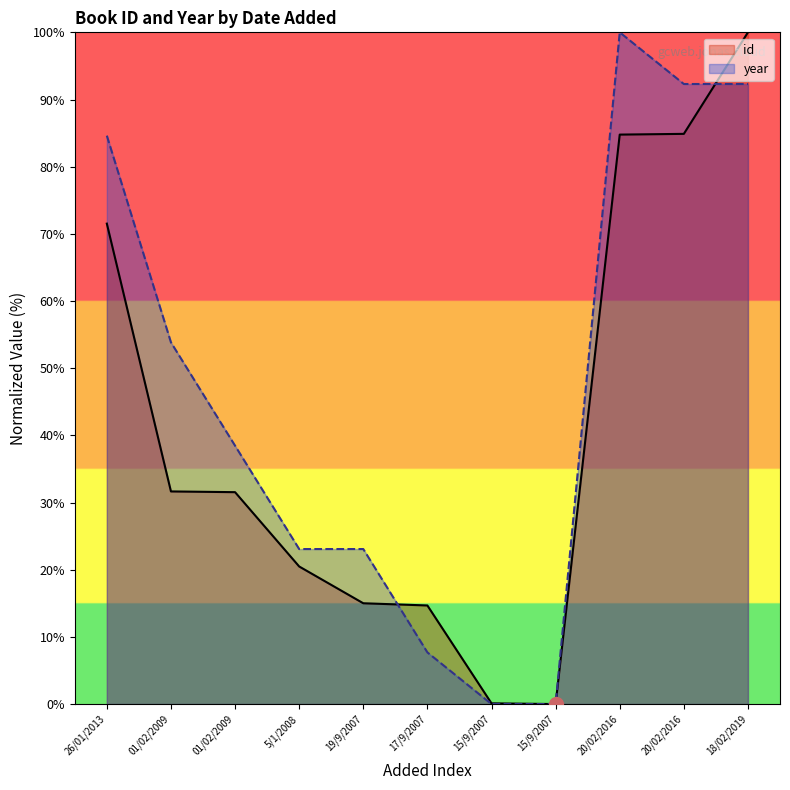

Where is year nearest to the value 50?

01/02/2009